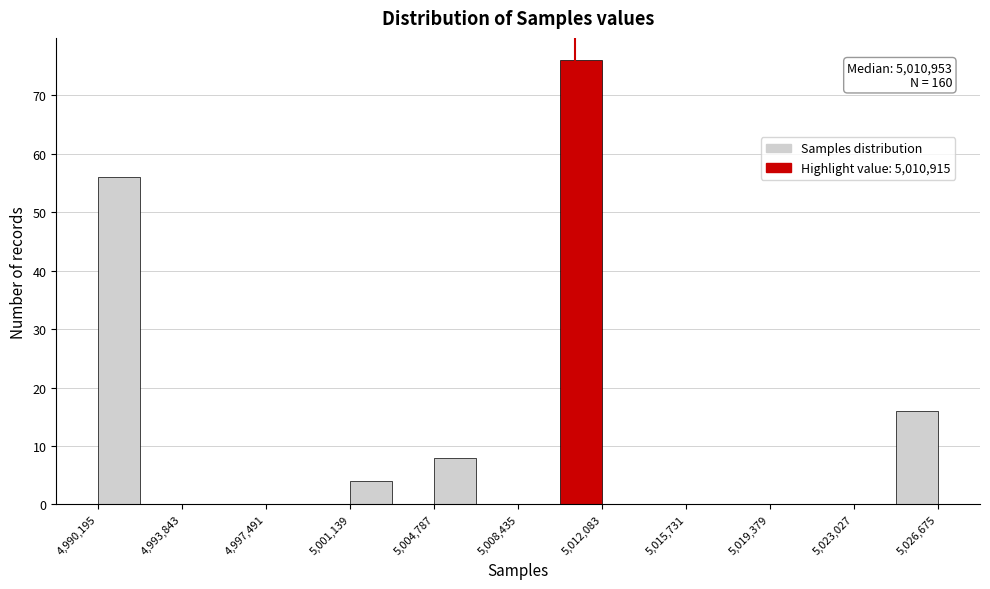

Around what value on the x-axis is the tallest bar? Give the approximate position of its centre, as read against the axis.

5011000